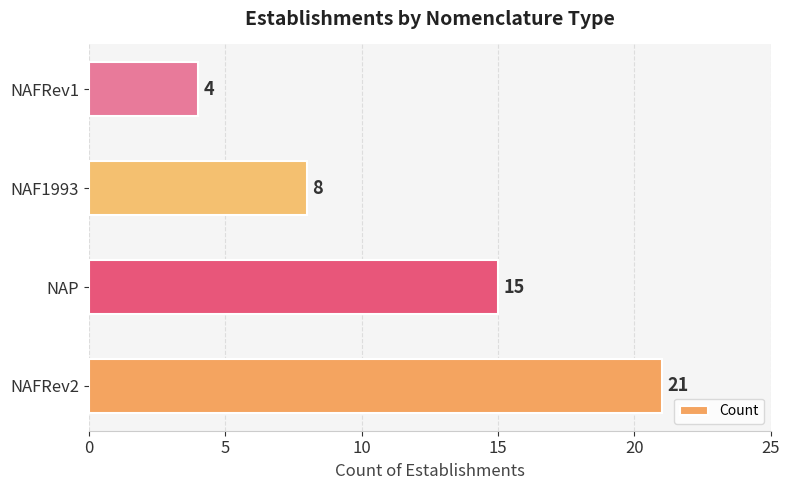

Reading bottom to top, what are all the values shown in this chart?

NAFRev2=21	NAP=15	NAF1993=8	NAFRev1=4